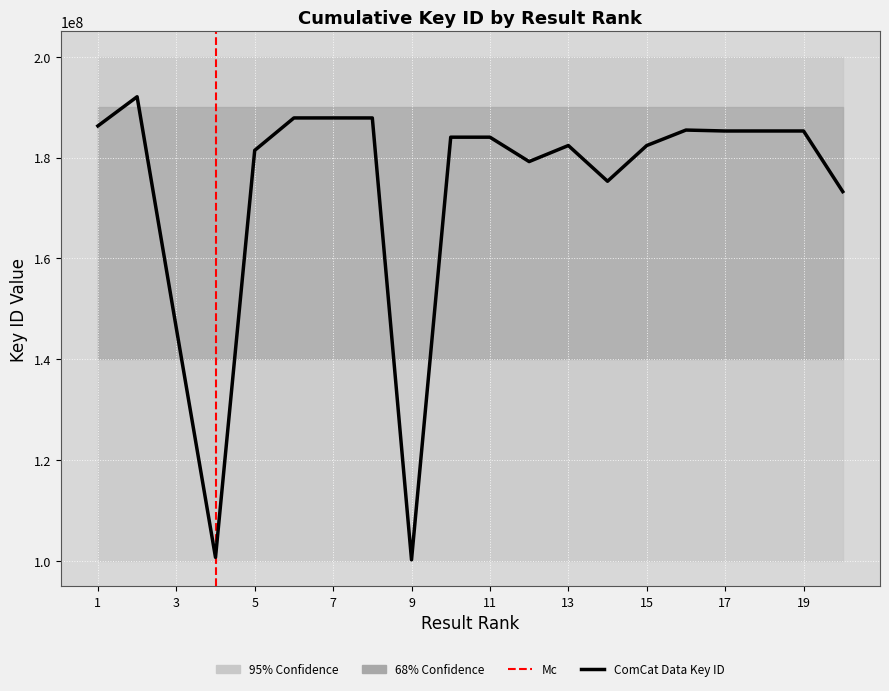

At which category does the chart reach its minimum across all series?

9